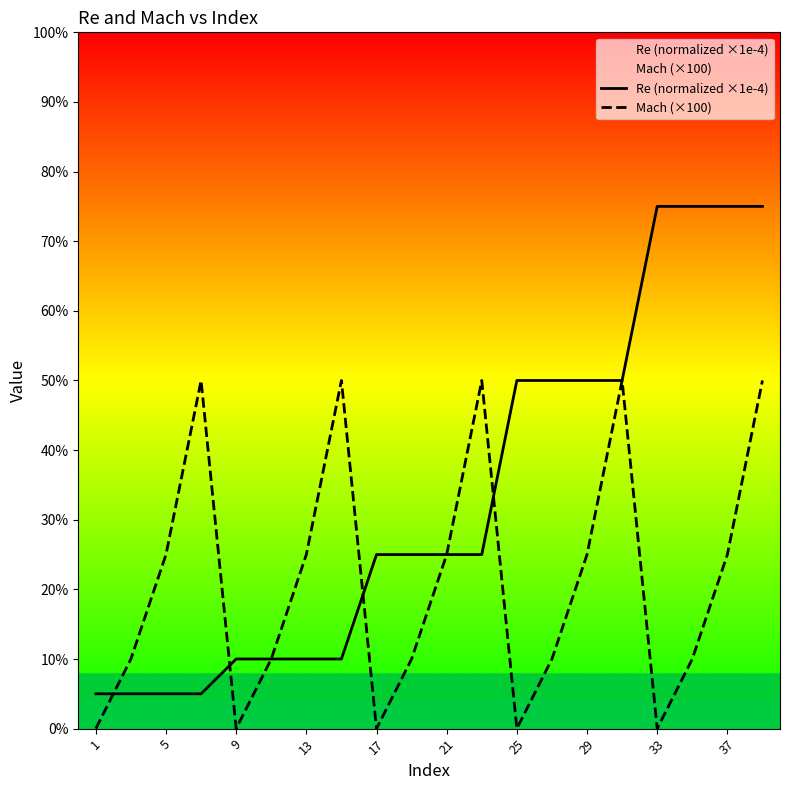

At 29, list the series in order from largest to smallest.

Re (normalized ×1e-4), Mach (×100)